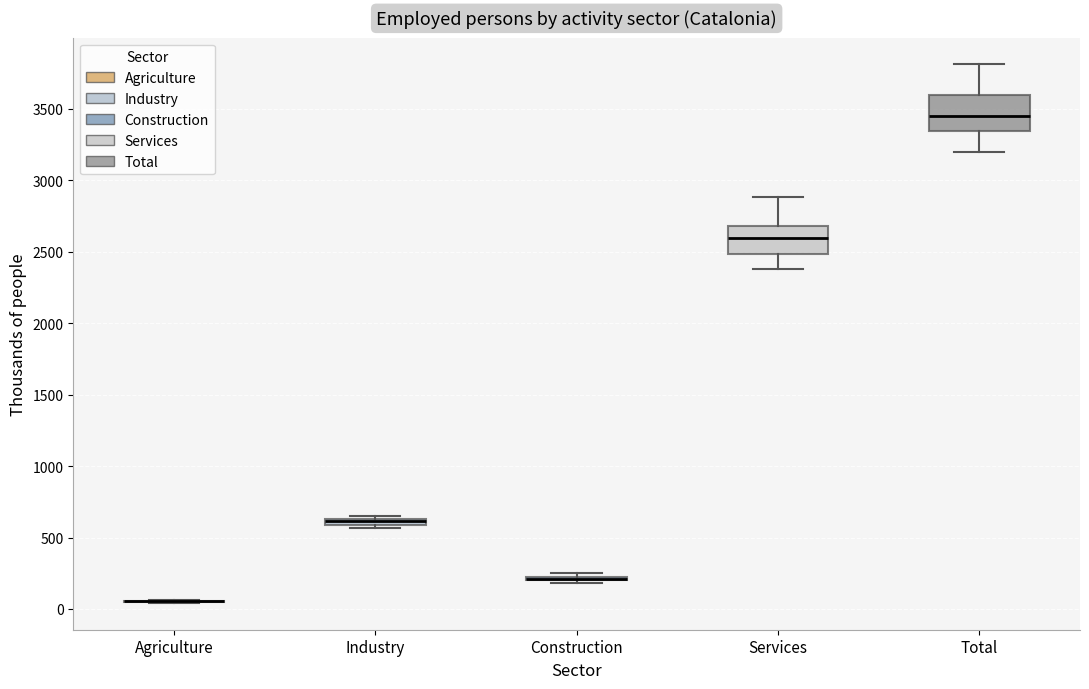

Which box is the tallest, from its lower edge to its upper edge?

Total